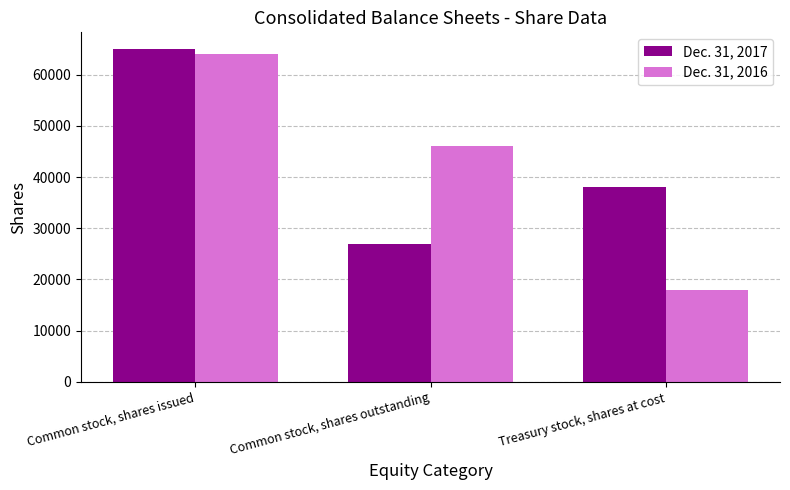

The Dec. 31, 2017 series shows 27000 at Common stock, shares outstanding. True or false?

True